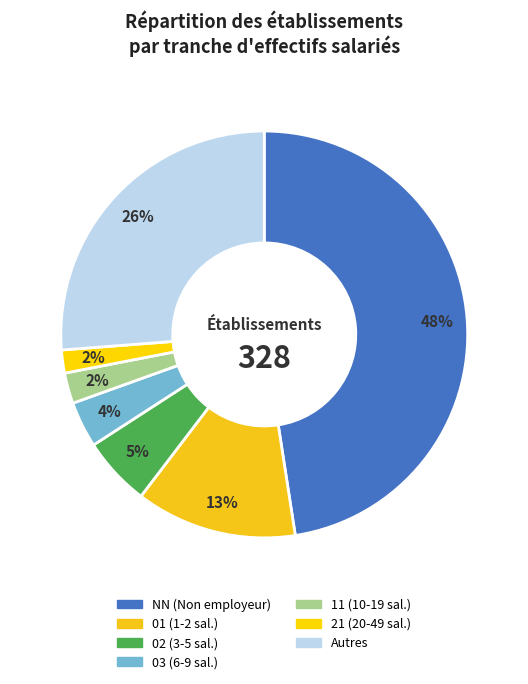

To the nearest percent, what is the difference between the largest and smallest slice percentages?

46%